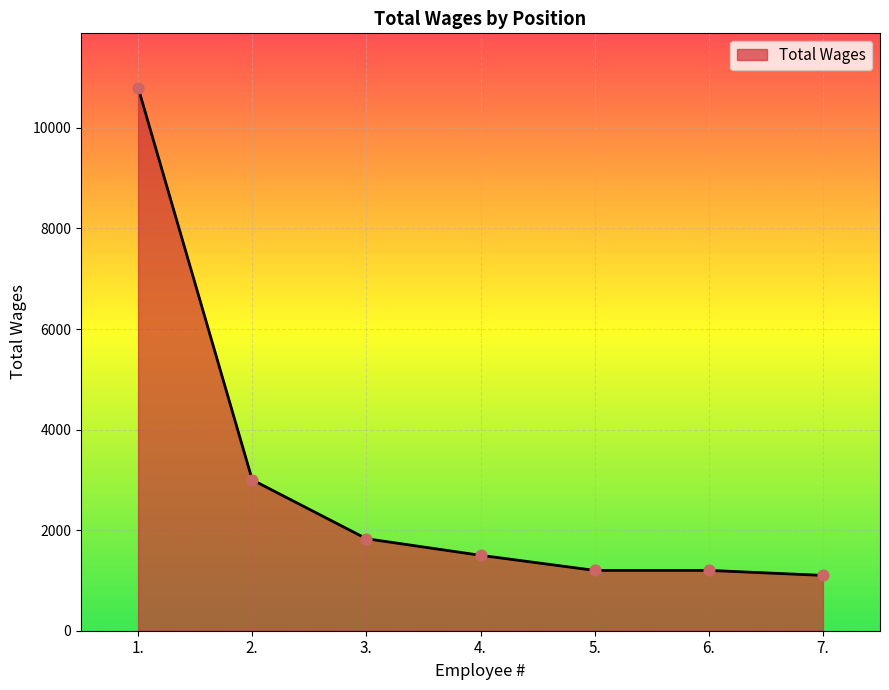

Approximately how many times larger is the value at 7. compared to 2.?

0.4